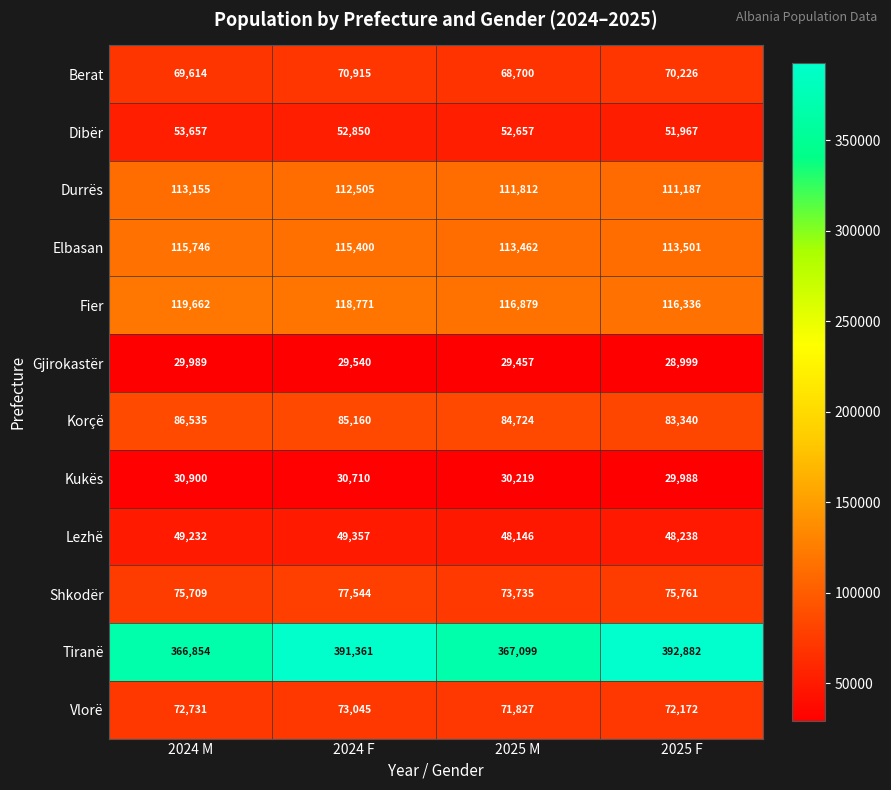

How many data points does each series have?

4